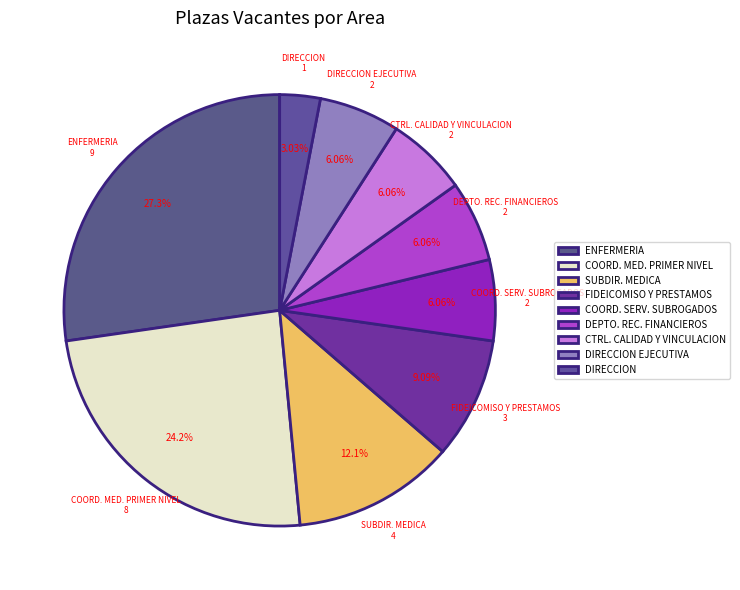

How many slices are in this pie chart?

9